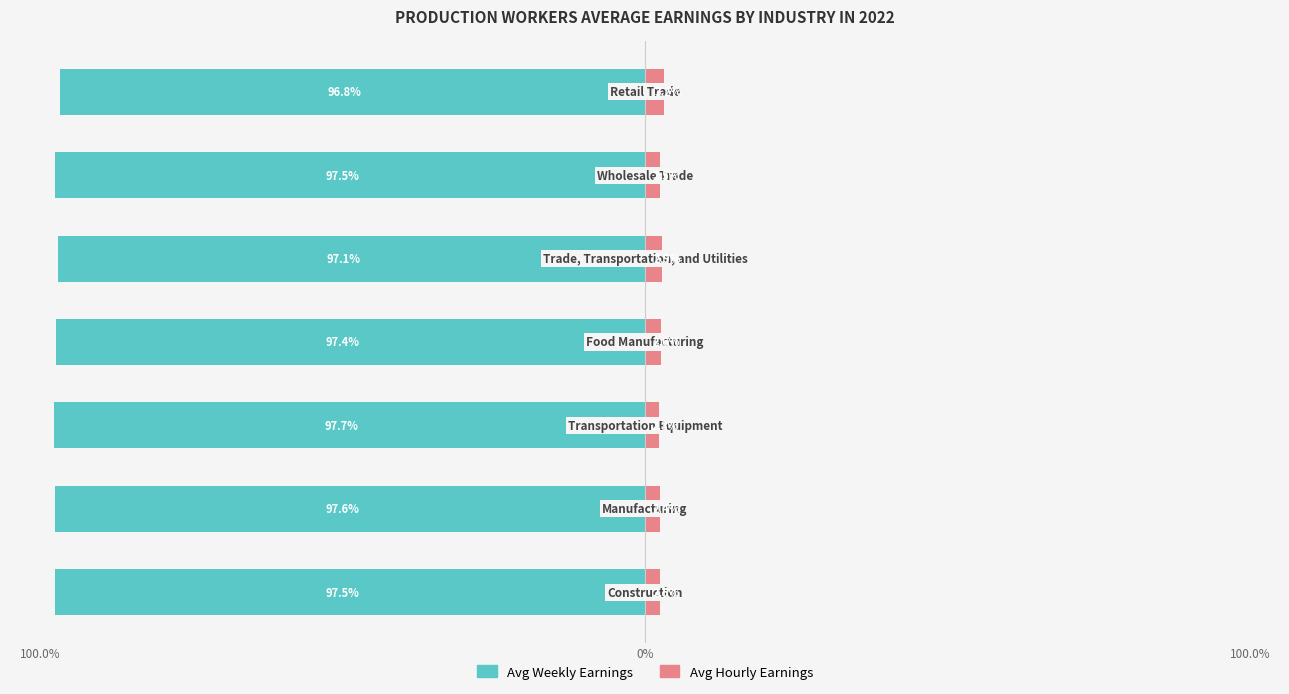

List the series in order of their peak value, lowest first.

Avg Weekly Earnings, Avg Hourly Earnings